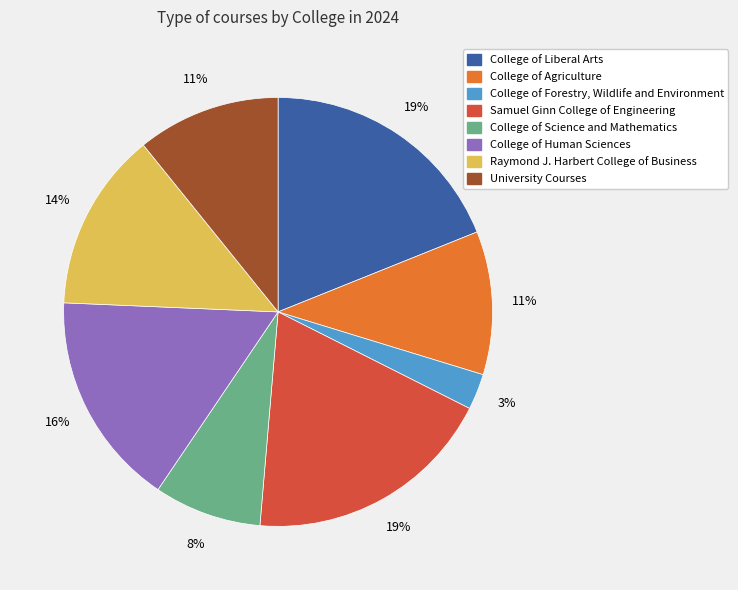

Is it true that College of Forestry, Wildlife and Environment is 3% of the pie?

True